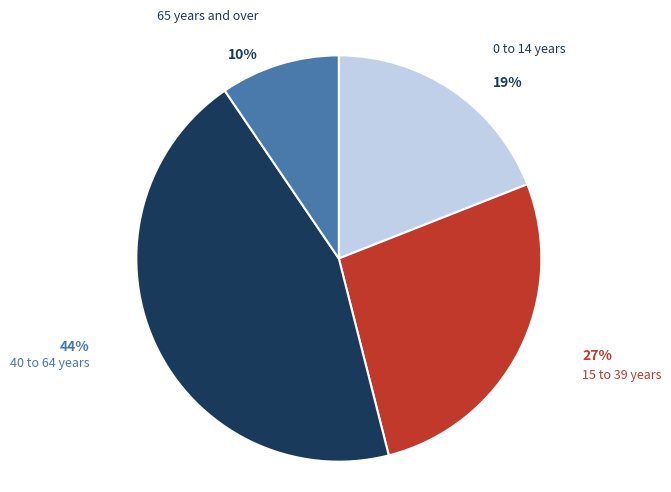

To the nearest percent, what is the average slice percentage?

25%